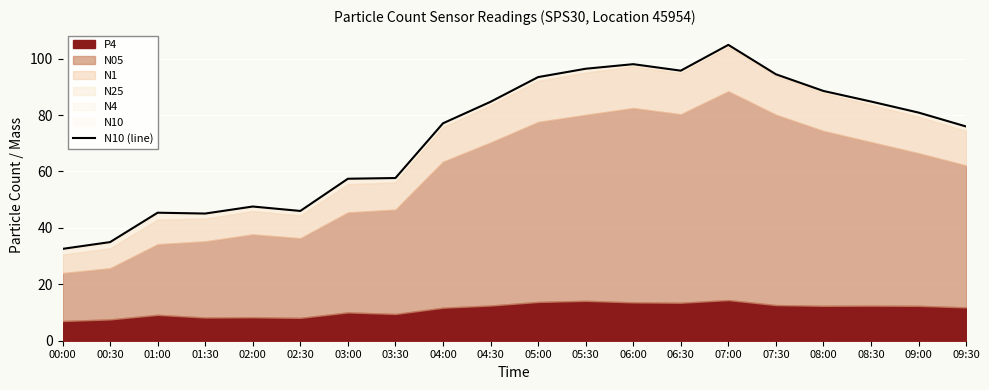

The chart shows a value of 98.3 at 03:30. True or false?

False